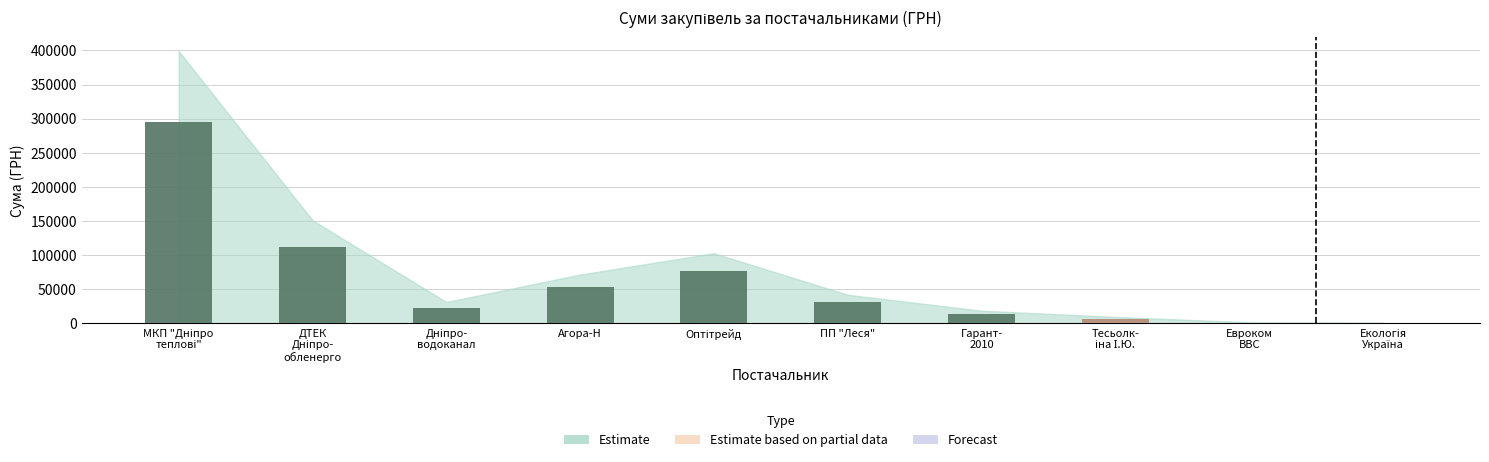

How many values exceed 31107?

5